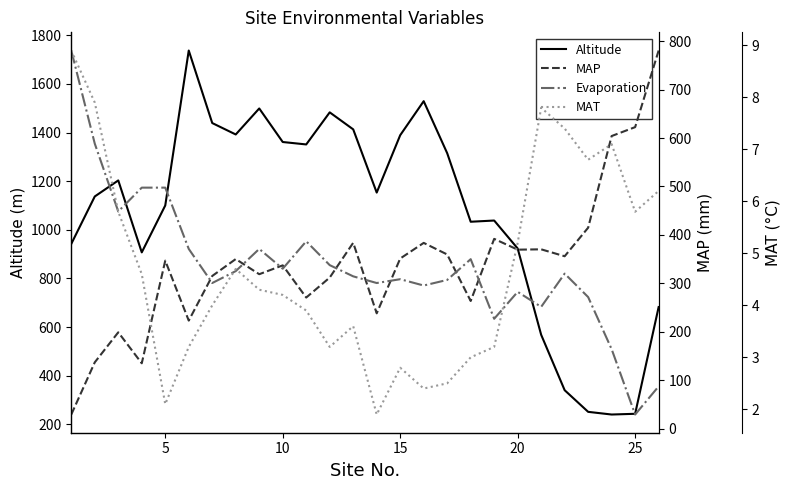

What are all the series names shown in the legend?

Altitude, MAP, Evaporation, MAT